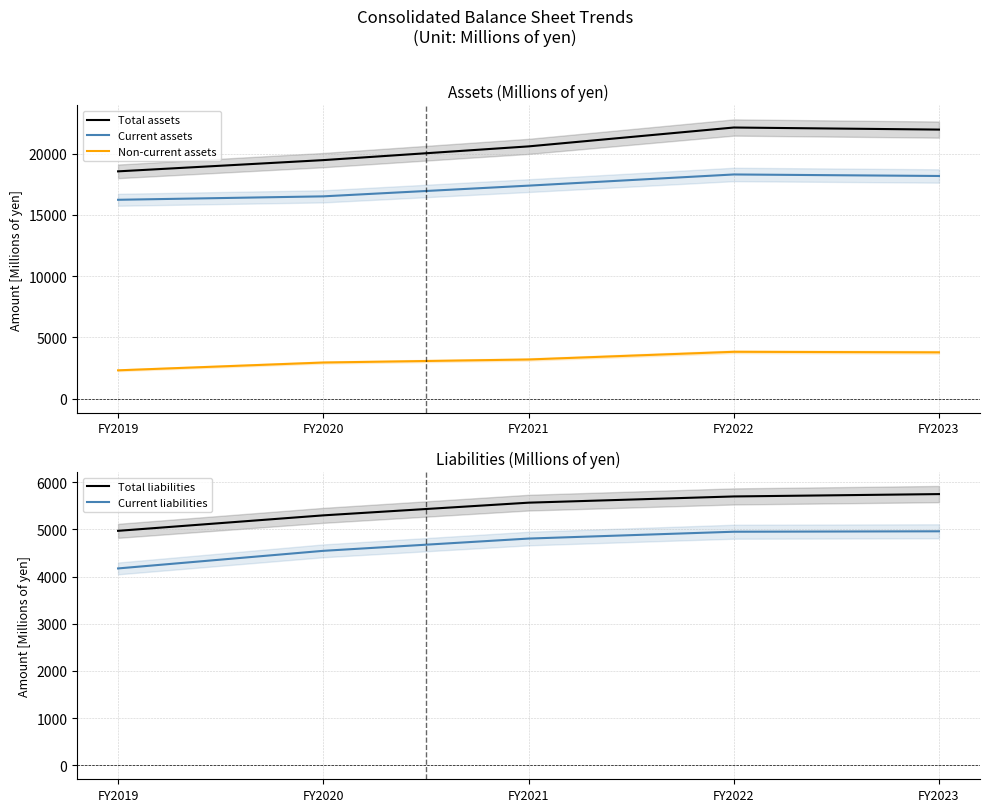

The Current liabilities series shows 3135 at FY2021. True or false?

False